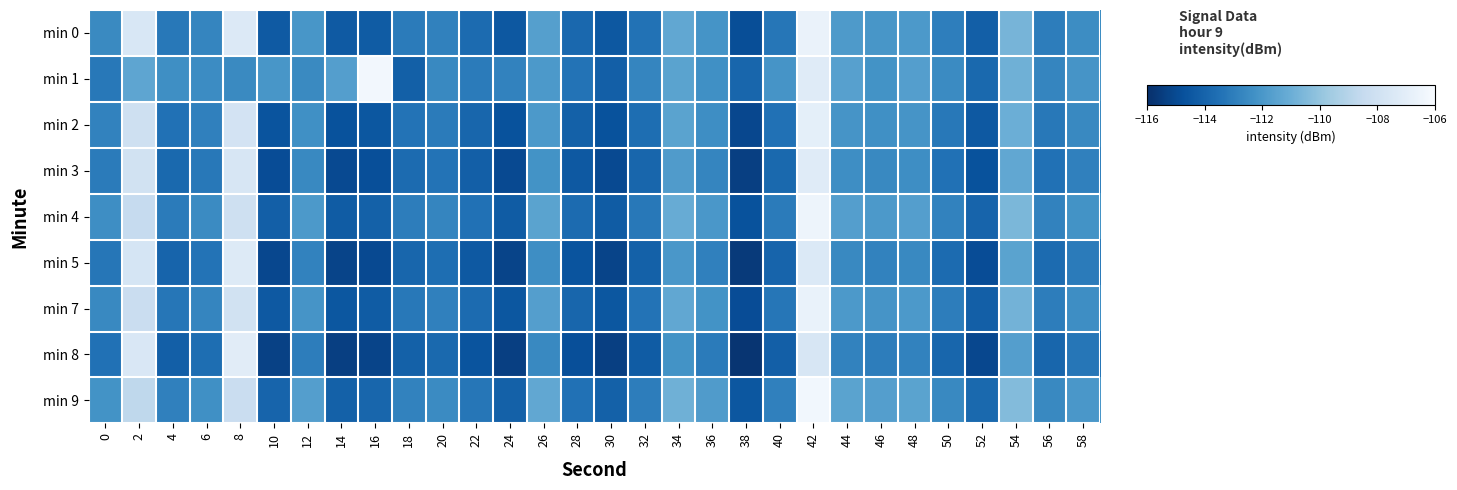

How many categories are shown in the chart?

30